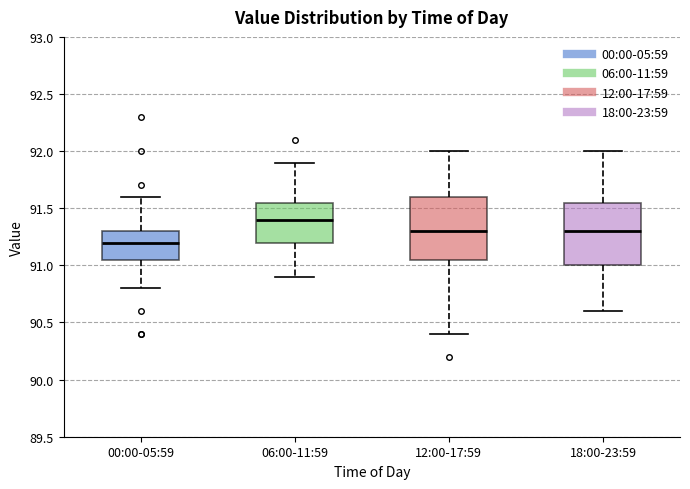

Which box has the lowest median line?

00:00-05:59